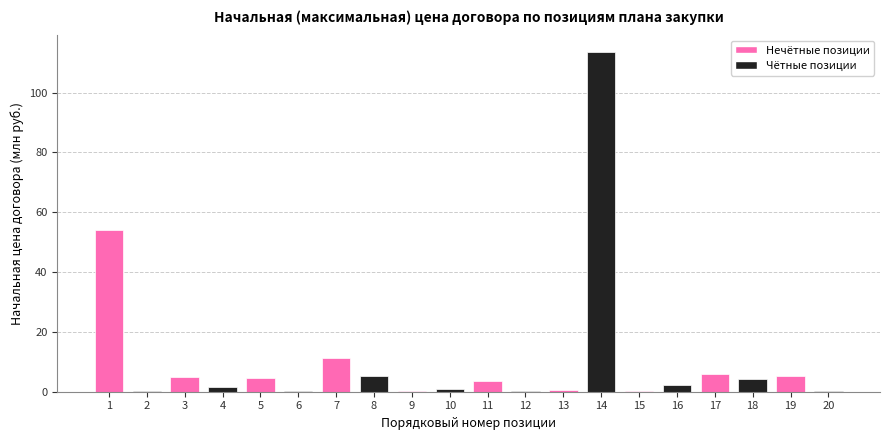

Where is the data nearest to the value 56?

1